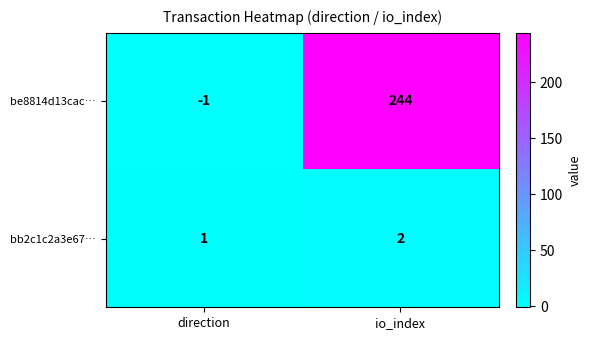

Which category has the lowest value across all series?

direction